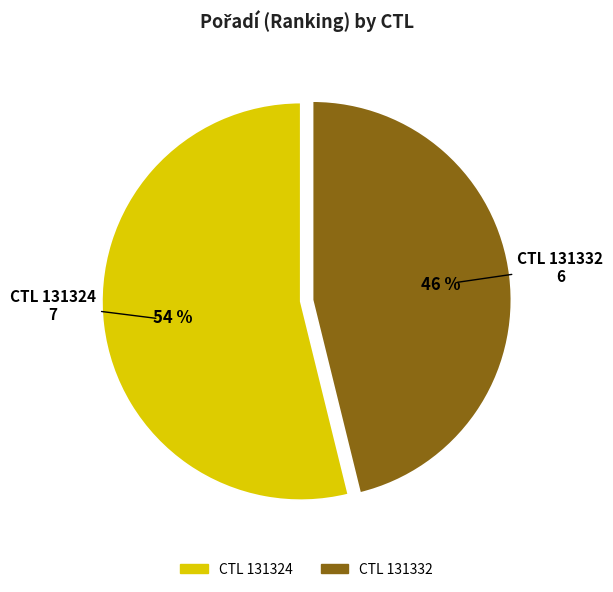

Does any single category account for the majority?

Yes